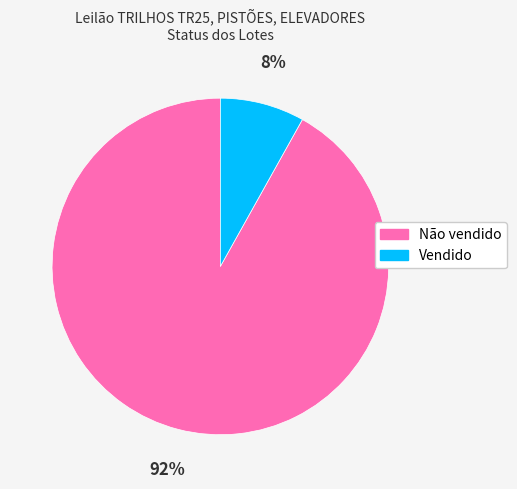

Rank the categories by value from highest to lowest.

Não vendido, Vendido